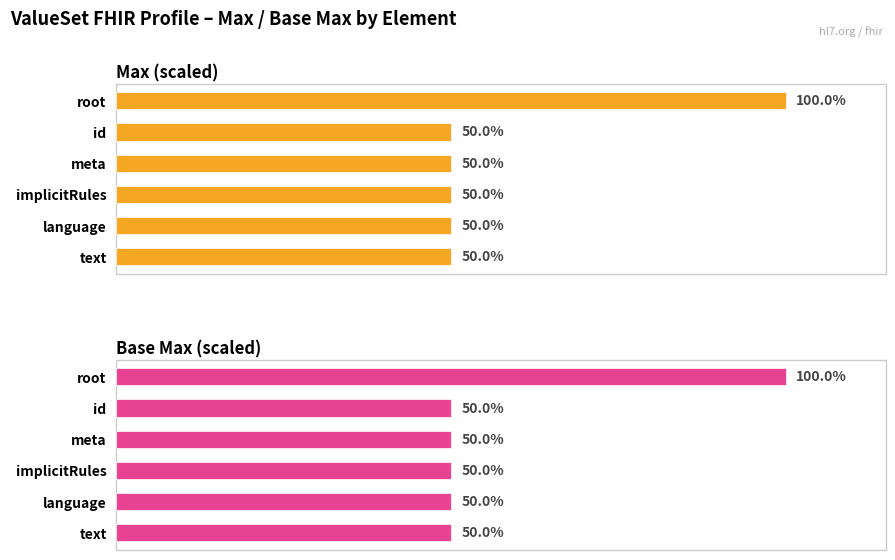

What is the difference between the Base Max (scaled) values at root and language?

50